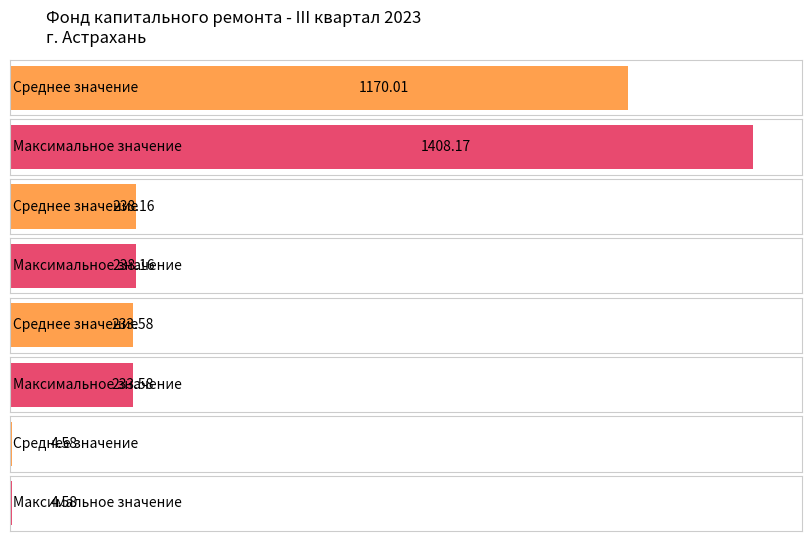

What is the maximum value shown in the chart?

1408.2